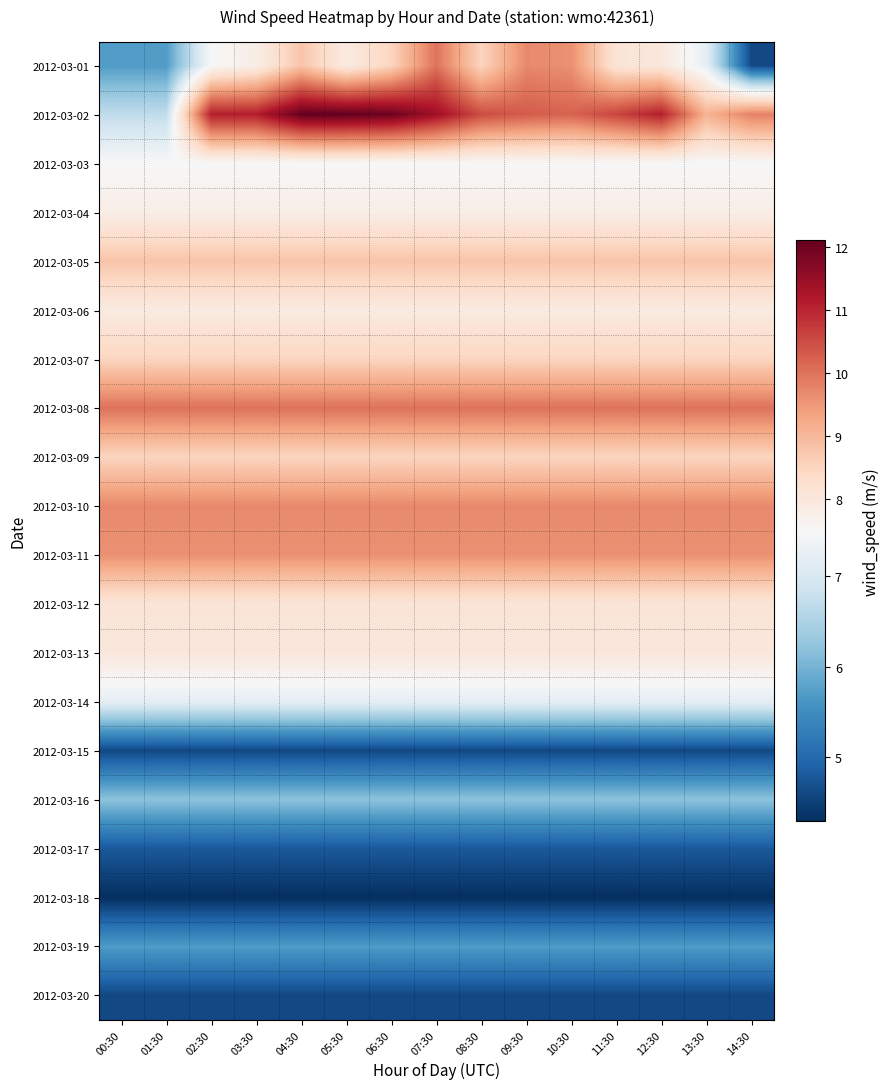

Reading right to left, list all the values displayed in this chart.

2012-03-01: 14:30=4.6	13:30=7.2	12:30=8.0	11:30=8.1	10:30=9.6	09:30=9.7	08:30=8.5	07:30=10.0	06:30=8.5	05:30=7.9	04:30=8.8	03:30=7.8	02:30=7.5	01:30=5.7	00:30=5.7
2012-03-02: 14:30=9.8	13:30=9.1	12:30=11.1	11:30=10.6	10:30=10.2	09:30=10.3	08:30=10.5	07:30=11.4	06:30=12.0	05:30=12.1	04:30=12.1	03:30=11.1	02:30=11.1	01:30=6.7	00:30=6.7
2012-03-03: 14:30=7.5	13:30=7.5	12:30=7.5	11:30=7.5	10:30=7.5	09:30=7.5	08:30=7.5	07:30=7.5	06:30=7.5	05:30=7.5	04:30=7.5	03:30=7.5	02:30=7.5	01:30=7.5	00:30=7.5
2012-03-04: 14:30=7.8	13:30=7.8	12:30=7.8	11:30=7.8	10:30=7.8	09:30=7.8	08:30=7.8	07:30=7.8	06:30=7.8	05:30=7.8	04:30=7.8	03:30=7.8	02:30=7.8	01:30=7.8	00:30=7.8
2012-03-05: 14:30=8.8	13:30=8.8	12:30=8.8	11:30=8.8	10:30=8.8	09:30=8.8	08:30=8.8	07:30=8.8	06:30=8.8	05:30=8.8	04:30=8.8	03:30=8.8	02:30=8.8	01:30=8.8	00:30=8.8
2012-03-06: 14:30=7.9	13:30=7.9	12:30=7.9	11:30=7.9	10:30=7.9	09:30=7.9	08:30=7.9	07:30=7.9	06:30=7.9	05:30=7.9	04:30=7.9	03:30=7.9	02:30=7.9	01:30=7.9	00:30=7.9
2012-03-07: 14:30=8.5	13:30=8.5	12:30=8.5	11:30=8.5	10:30=8.5	09:30=8.5	08:30=8.5	07:30=8.5	06:30=8.5	05:30=8.5	04:30=8.5	03:30=8.5	02:30=8.5	01:30=8.5	00:30=8.5
2012-03-08: 14:30=10.0	13:30=10.0	12:30=10.0	11:30=10.0	10:30=10.0	09:30=10.0	08:30=10.0	07:30=10.0	06:30=10.0	05:30=10.0	04:30=10.0	03:30=10.0	02:30=10.0	01:30=10.0	00:30=10.0
2012-03-09: 14:30=8.5	13:30=8.5	12:30=8.5	11:30=8.5	10:30=8.5	09:30=8.5	08:30=8.5	07:30=8.5	06:30=8.5	05:30=8.5	04:30=8.5	03:30=8.5	02:30=8.5	01:30=8.5	00:30=8.5
2012-03-10: 14:30=9.7	13:30=9.7	12:30=9.7	11:30=9.7	10:30=9.7	09:30=9.7	08:30=9.7	07:30=9.7	06:30=9.7	05:30=9.7	04:30=9.7	03:30=9.7	02:30=9.7	01:30=9.7	00:30=9.7
2012-03-11: 14:30=9.6	13:30=9.6	12:30=9.6	11:30=9.6	10:30=9.6	09:30=9.6	08:30=9.6	07:30=9.6	06:30=9.6	05:30=9.6	04:30=9.6	03:30=9.6	02:30=9.6	01:30=9.6	00:30=9.6
2012-03-12: 14:30=8.1	13:30=8.1	12:30=8.1	11:30=8.1	10:30=8.1	09:30=8.1	08:30=8.1	07:30=8.1	06:30=8.1	05:30=8.1	04:30=8.1	03:30=8.1	02:30=8.1	01:30=8.1	00:30=8.1
2012-03-13: 14:30=8.0	13:30=8.0	12:30=8.0	11:30=8.0	10:30=8.0	09:30=8.0	08:30=8.0	07:30=8.0	06:30=8.0	05:30=8.0	04:30=8.0	03:30=8.0	02:30=8.0	01:30=8.0	00:30=8.0
2012-03-14: 14:30=7.2	13:30=7.2	12:30=7.2	11:30=7.2	10:30=7.2	09:30=7.2	08:30=7.2	07:30=7.2	06:30=7.2	05:30=7.2	04:30=7.2	03:30=7.2	02:30=7.2	01:30=7.2	00:30=7.2
2012-03-15: 14:30=4.6	13:30=4.6	12:30=4.6	11:30=4.6	10:30=4.6	09:30=4.6	08:30=4.6	07:30=4.6	06:30=4.6	05:30=4.6	04:30=4.6	03:30=4.6	02:30=4.6	01:30=4.6	00:30=4.6
2012-03-16: 14:30=6.2	13:30=6.2	12:30=6.2	11:30=6.2	10:30=6.2	09:30=6.2	08:30=6.2	07:30=6.2	06:30=6.2	05:30=6.2	04:30=6.2	03:30=6.2	02:30=6.2	01:30=6.2	00:30=6.2
2012-03-17: 14:30=4.8	13:30=4.8	12:30=4.8	11:30=4.8	10:30=4.8	09:30=4.8	08:30=4.8	07:30=4.8	06:30=4.8	05:30=4.8	04:30=4.8	03:30=4.8	02:30=4.8	01:30=4.8	00:30=4.8
2012-03-18: 14:30=4.3	13:30=4.3	12:30=4.3	11:30=4.3	10:30=4.3	09:30=4.3	08:30=4.3	07:30=4.3	06:30=4.3	05:30=4.3	04:30=4.3	03:30=4.3	02:30=4.3	01:30=4.3	00:30=4.3
2012-03-19: 14:30=5.7	13:30=5.7	12:30=5.7	11:30=5.7	10:30=5.7	09:30=5.7	08:30=5.7	07:30=5.7	06:30=5.7	05:30=5.7	04:30=5.7	03:30=5.7	02:30=5.7	01:30=5.7	00:30=5.7
2012-03-20: 14:30=4.6	13:30=4.6	12:30=4.6	11:30=4.6	10:30=4.6	09:30=4.6	08:30=4.6	07:30=4.6	06:30=4.6	05:30=4.6	04:30=4.6	03:30=4.6	02:30=4.6	01:30=4.6	00:30=4.6